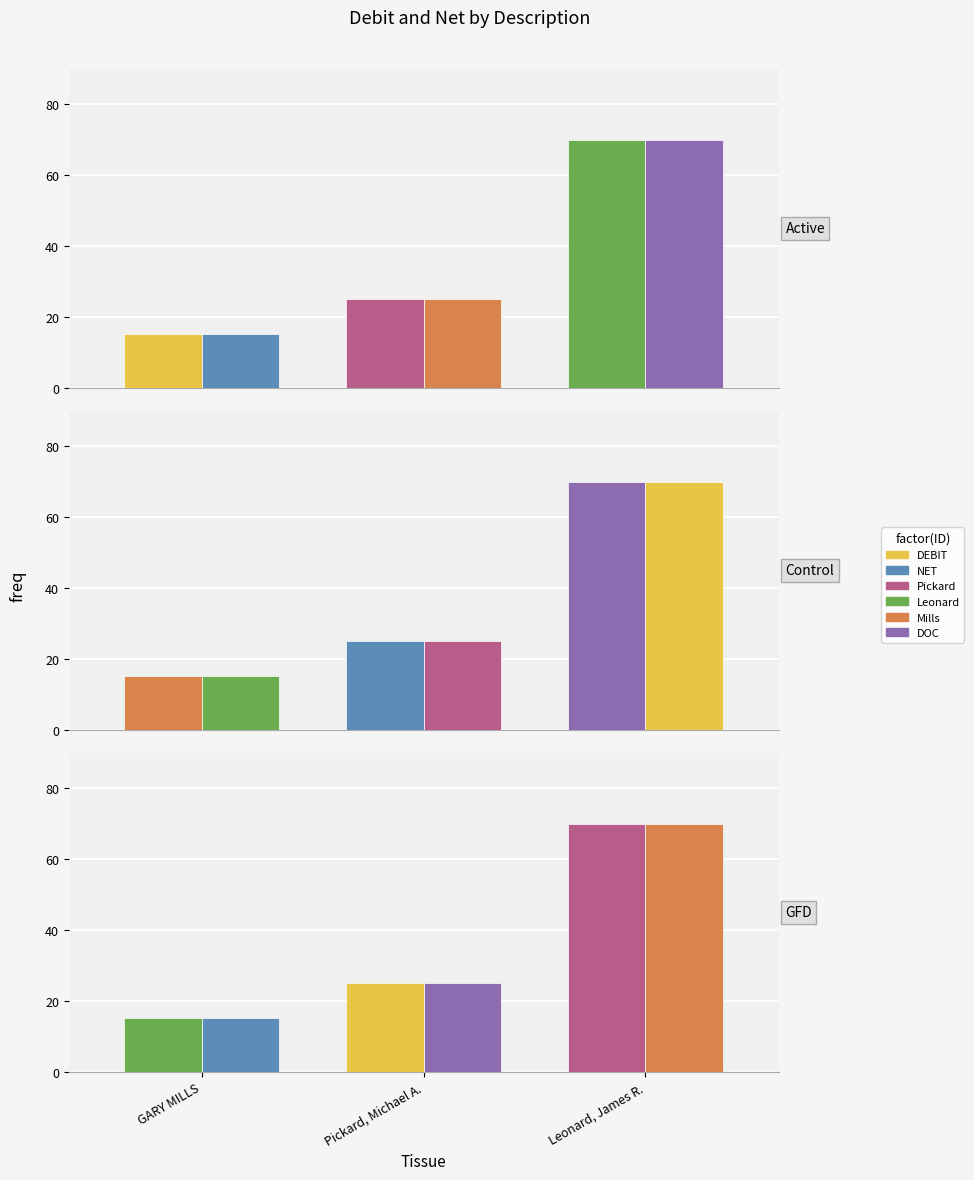

Rank the series at Pickard, Michael A. from highest to lowest value.

DEBIT, NET